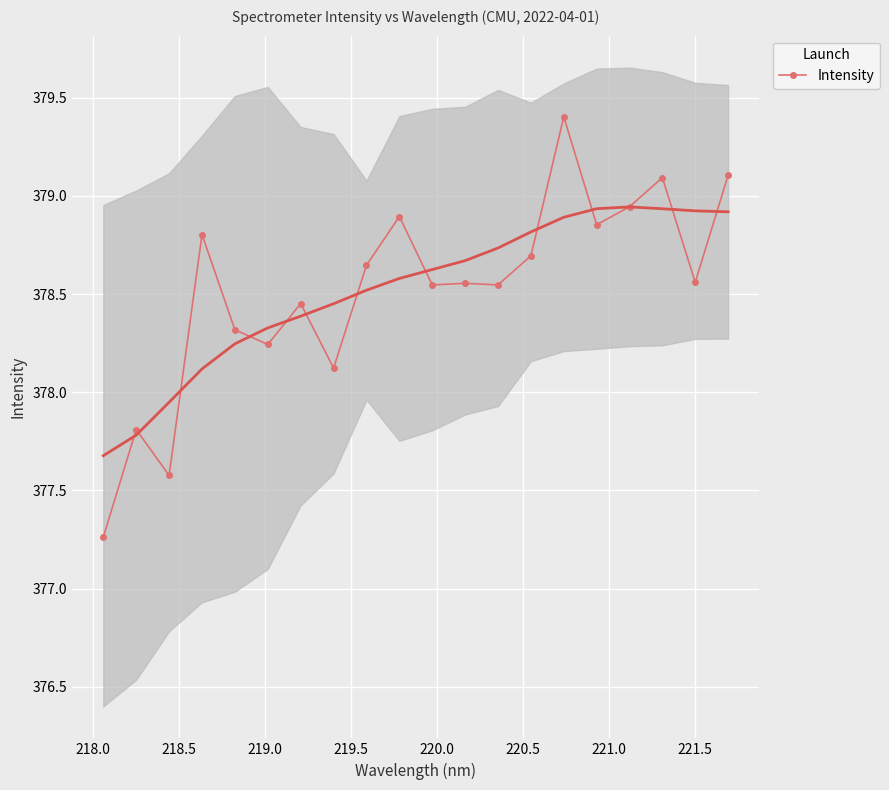

Reading left to right, what are all the values shown in this chart?

377.3	377.8	377.6	378.8	378.3	378.2	378.5	378.1	378.6	378.9	378.5	378.6	378.5	378.7	379.4	378.9	378.9	379.1	378.6	379.1